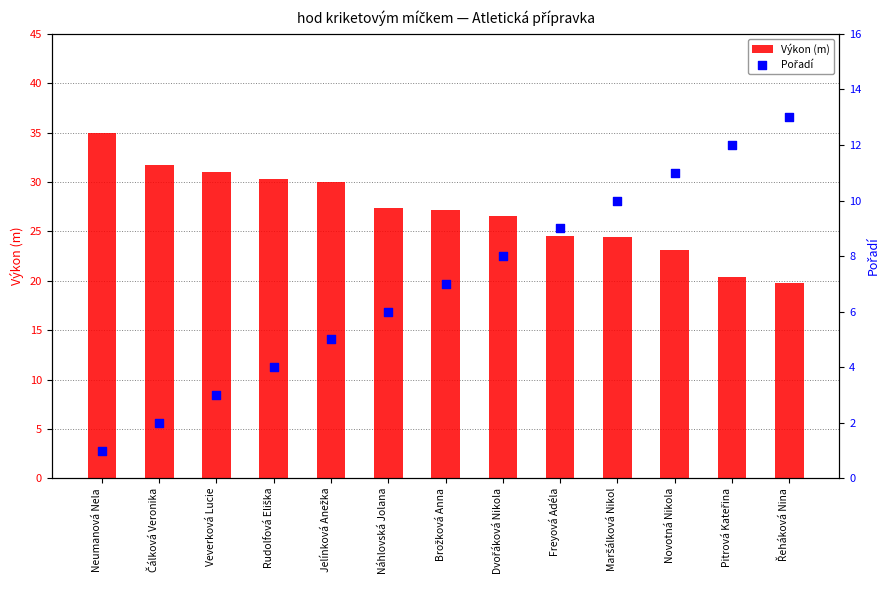

What is the total value across all series at Brožková Anna?

34.2